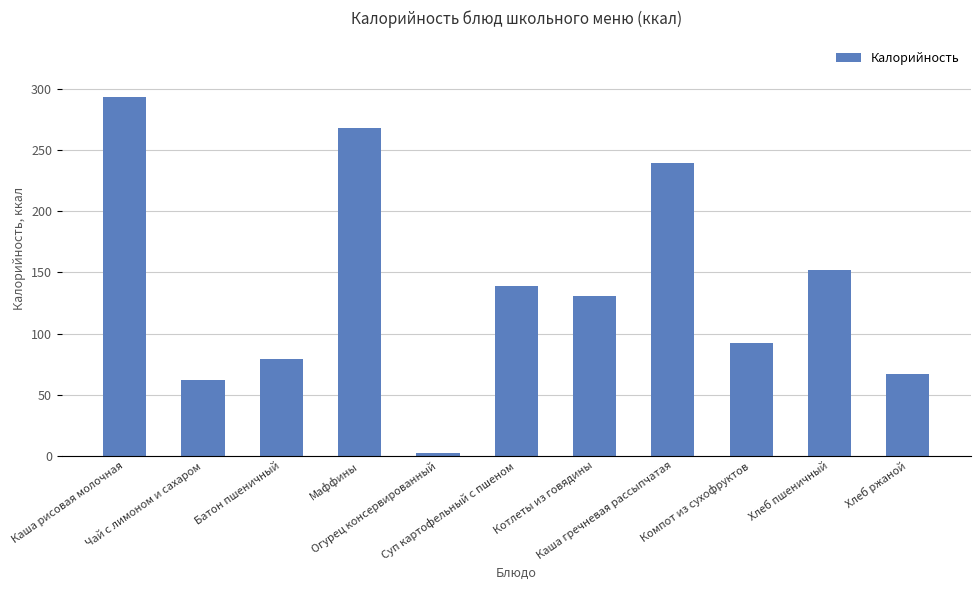

How many distinct data groups are displayed?

1